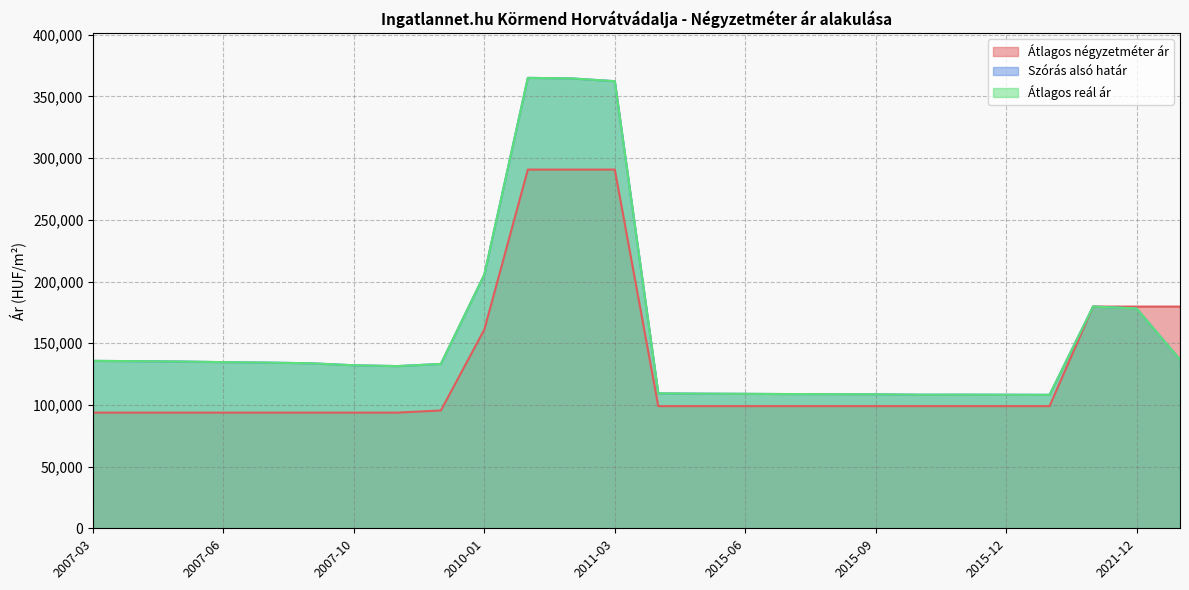

How many interior local peaks does the Szórás alsó határ series have?

3